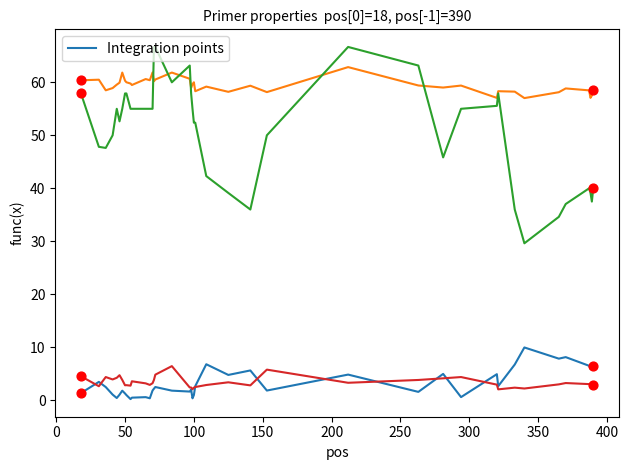

What is the maximum value shown in the chart?

66.7